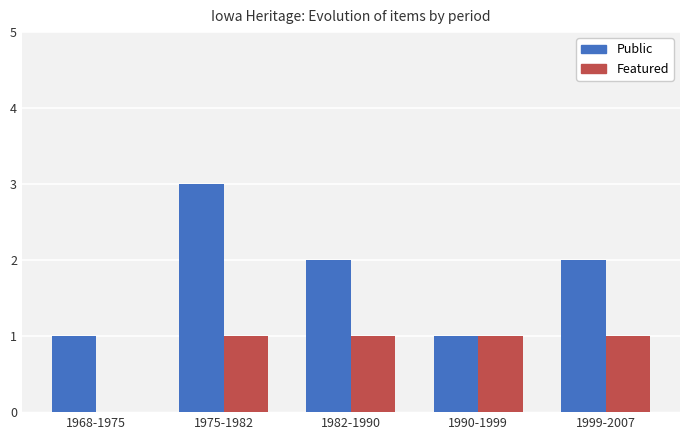

Does the chart contain stacked bars?

No